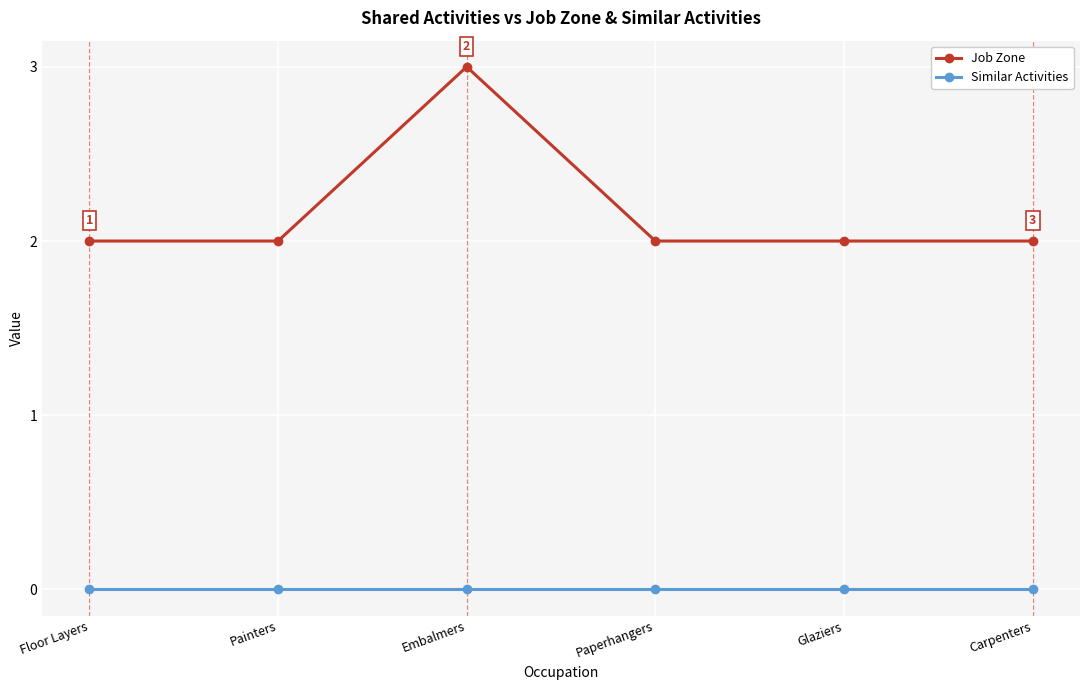

Is the value of Similar Activities at Paperhangers greater than the value of Job Zone at Floor Layers?

No